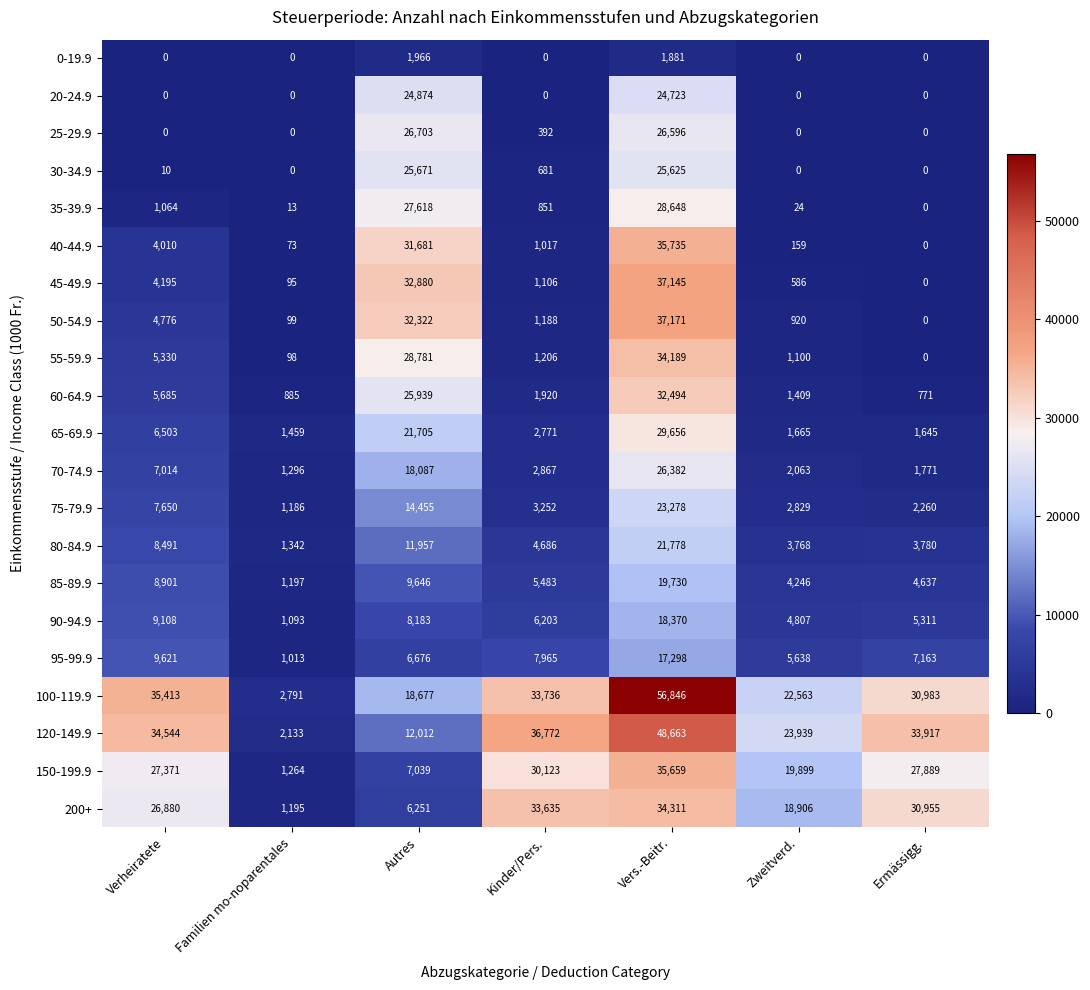

At which category is the sum across all series the highest?

Vers.-Beitr.